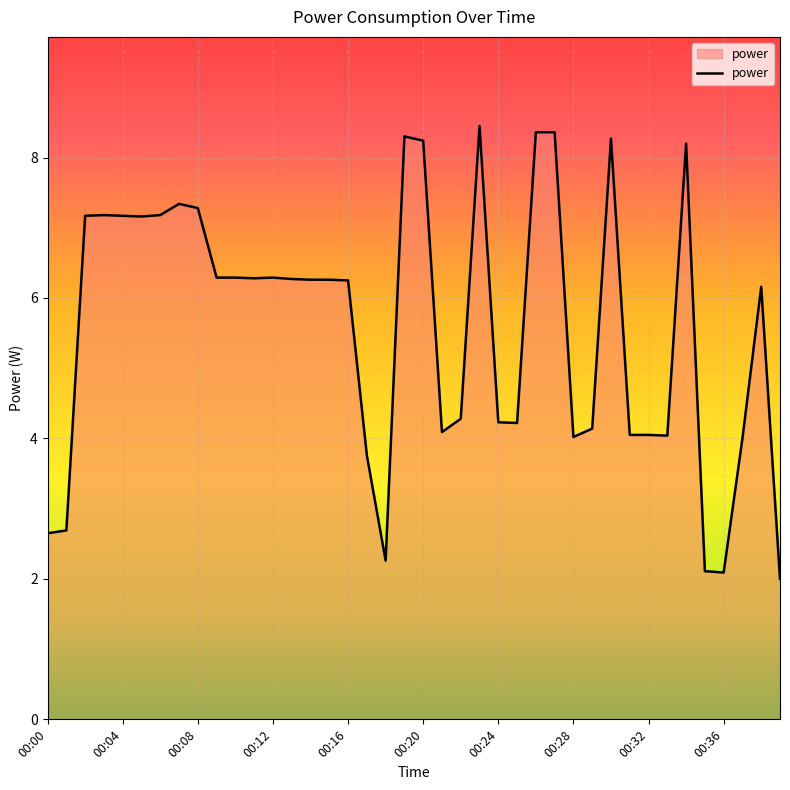

What is the minimum value shown in the chart?

2.0